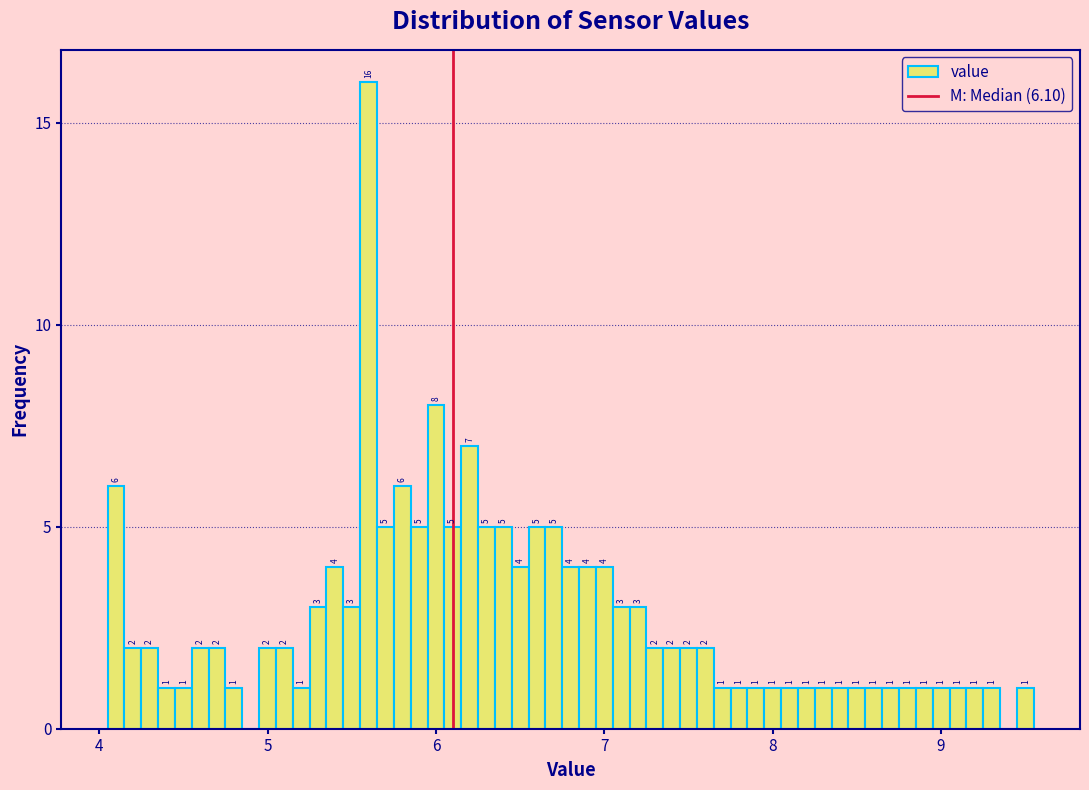

Read against the x-axis, roughly where is the centre of the tallest bar?

5.6